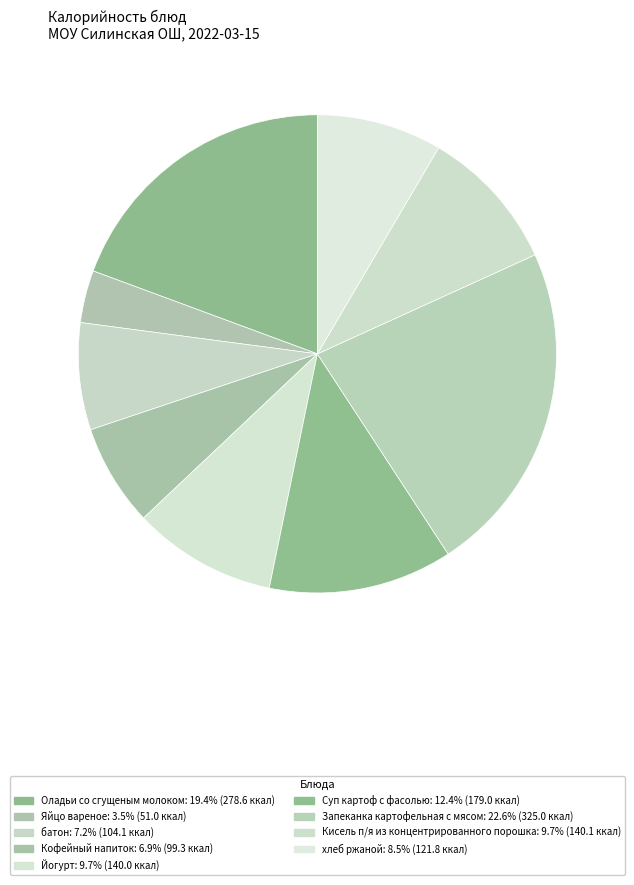

To the nearest percent, what is the difference between the largest and smallest slice percentages?

19%